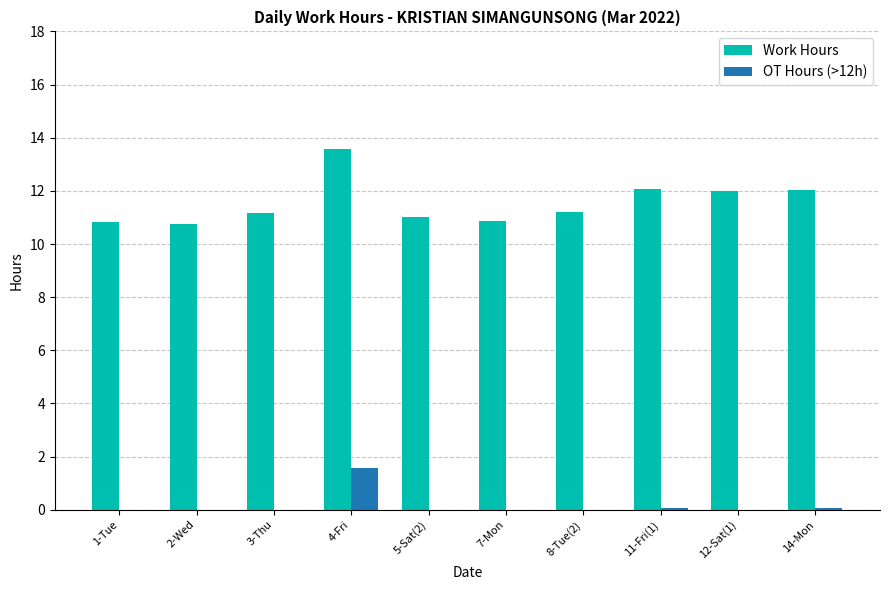

What is the sum of all OT Hours (>12h) values?

1.7